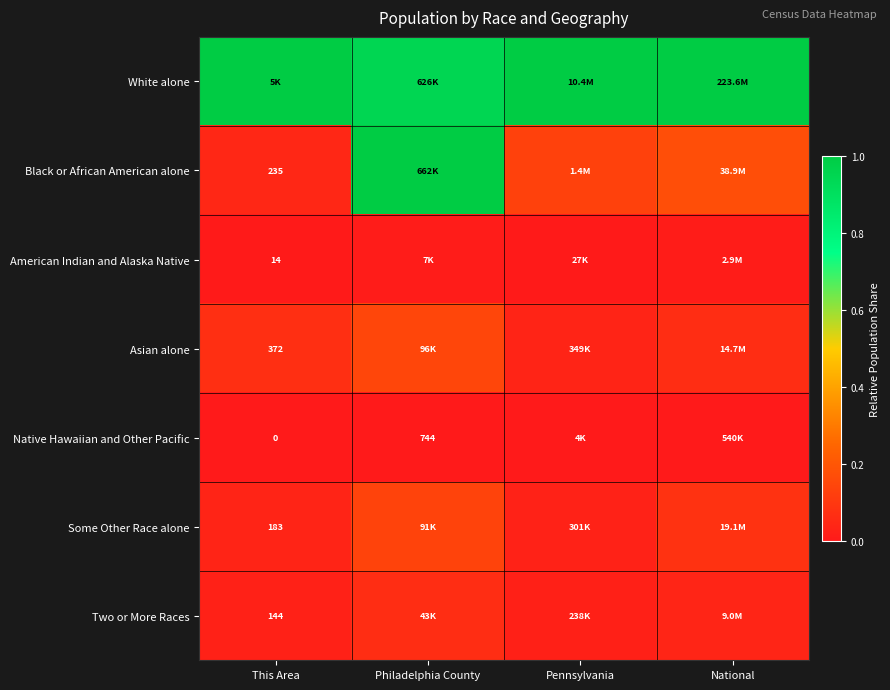

What is the total value across all series at This Area?

1.2